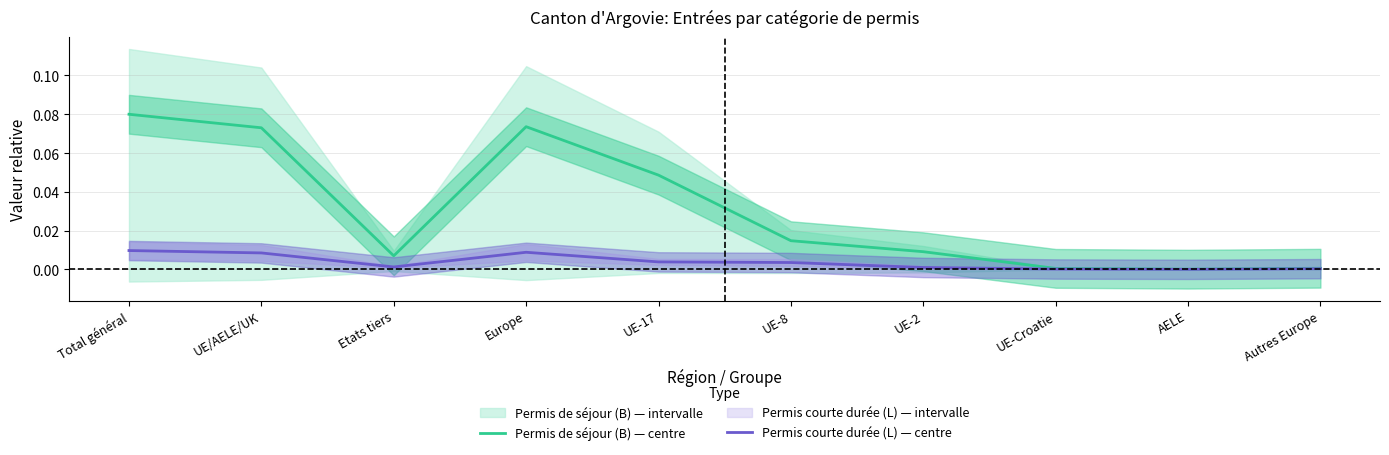

Reading left to right, what are all the values shown in this chart?

Permis de séjour (B) — centre: Total général=0.1	UE/AELE/UK=0.1	Etats tiers=0.0	Europe=0.1	UE-17=0.0	UE-8=0.0	UE-2=0.0	UE-Croatie=0.0	AELE=0.0	Autres Europe=0.0
Permis courte durée (L) — centre: Total général=0.0	UE/AELE/UK=0.0	Etats tiers=0.0	Europe=0.0	UE-17=0.0	UE-8=0.0	UE-2=0.0	UE-Croatie=0.0	AELE=0.0	Autres Europe=0.0